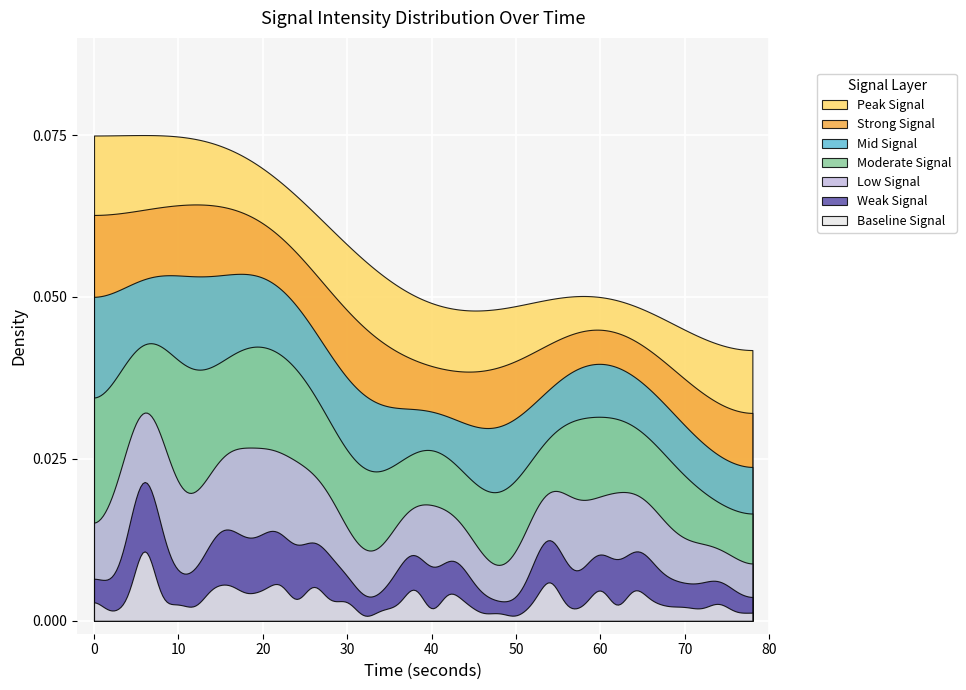

True or false: seconds and intensity_mean_by_second cross at least once.

False